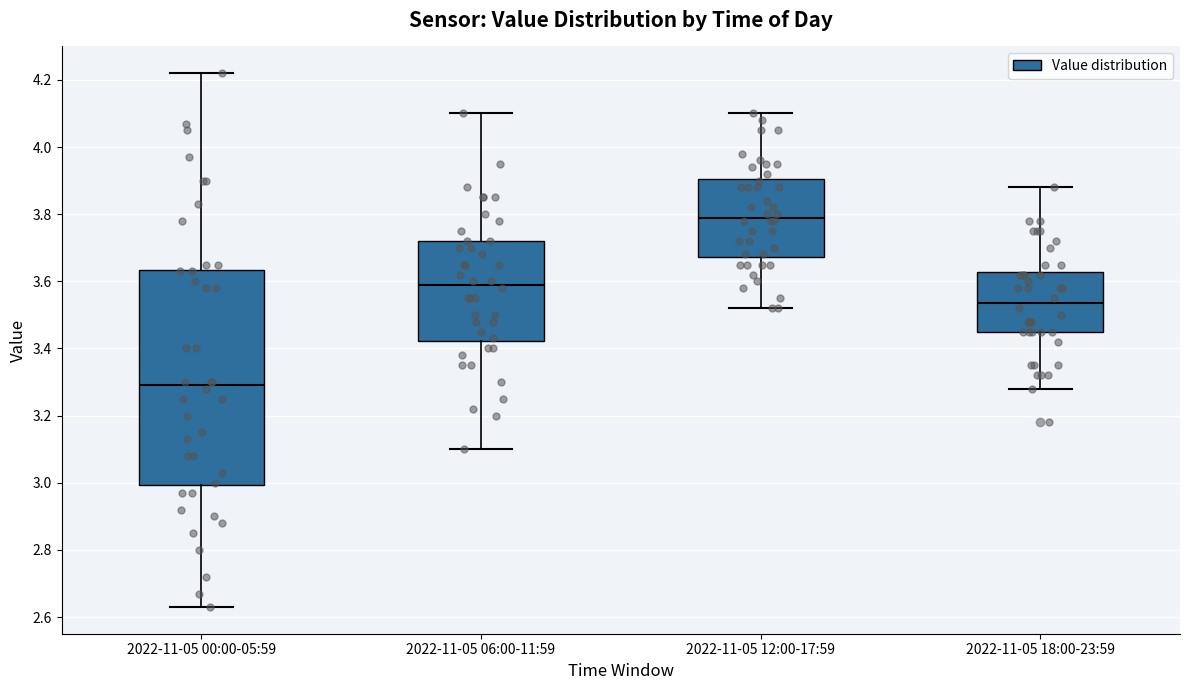

Which box's median line is the lowest?

2022-11-05 00:00-05:59